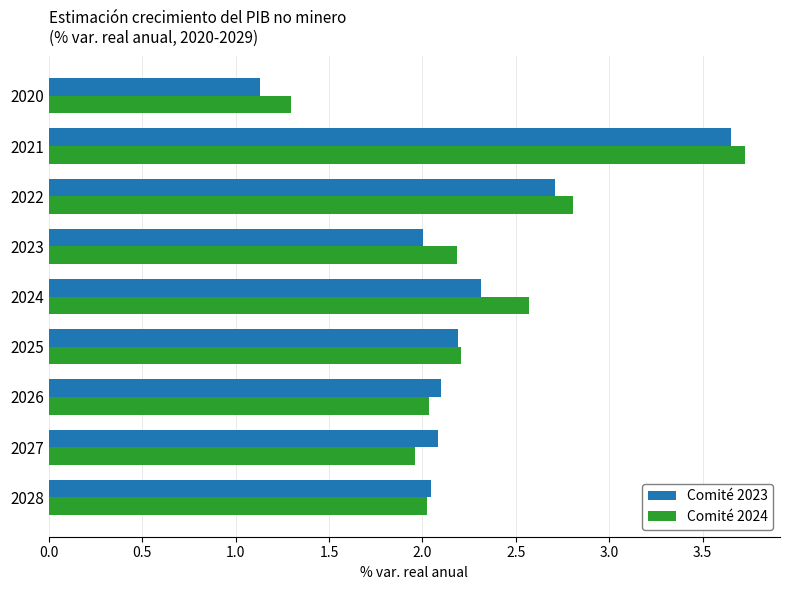

Which series has the largest range (max minus min)?

Comité 2023